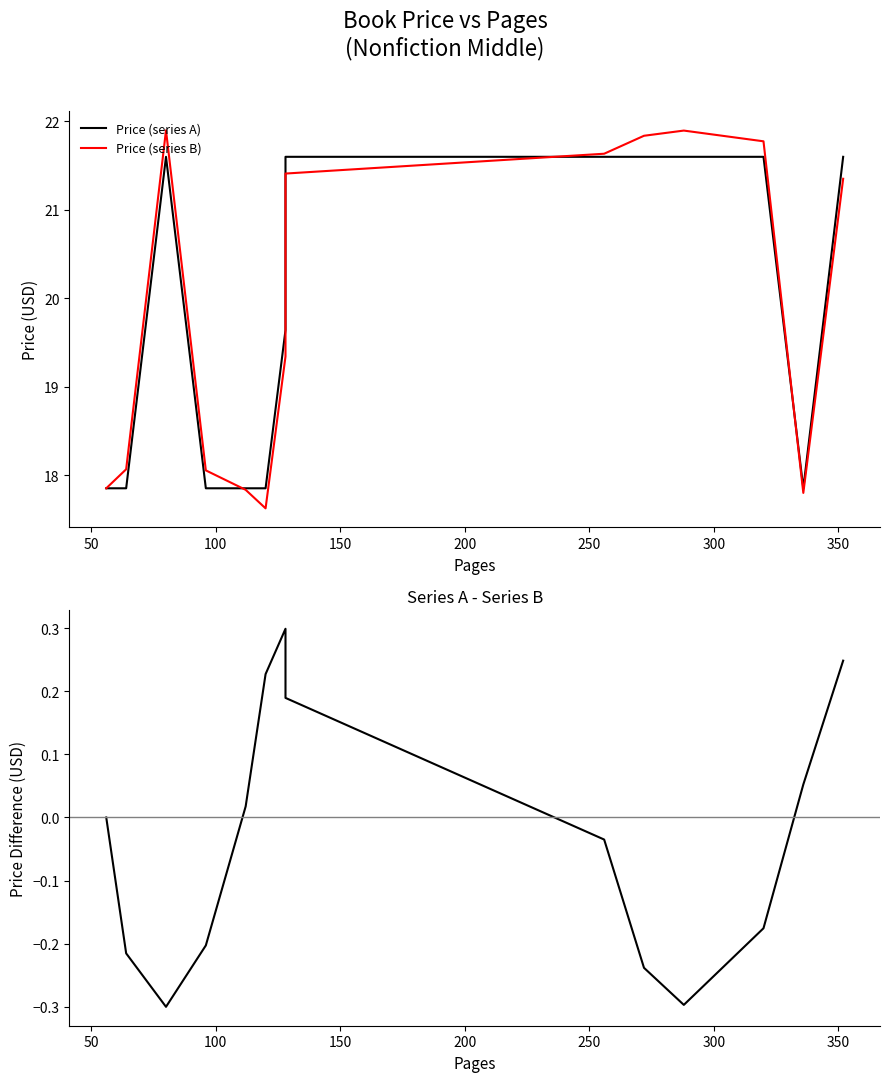

How many interior local valleys does the Price (series B) series have?

2